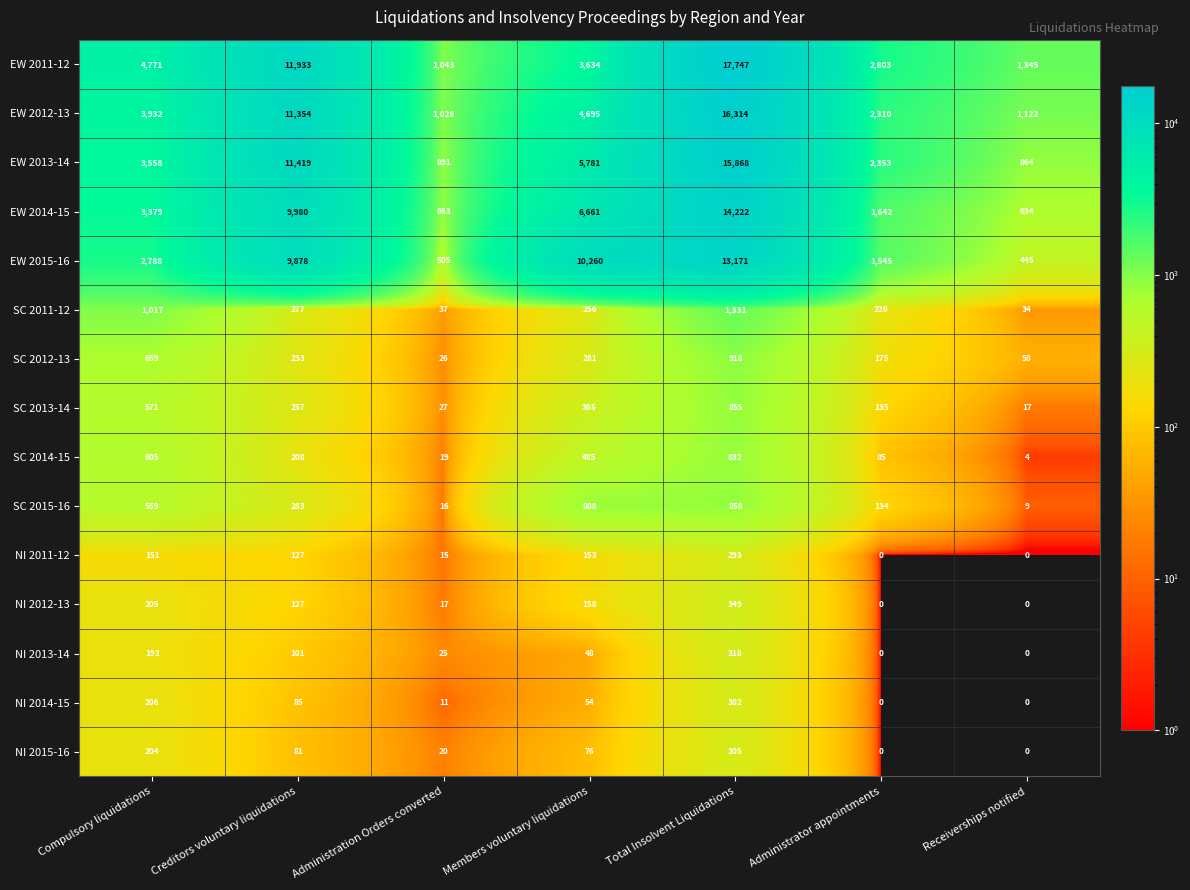

How many distinct data groups are displayed?

15